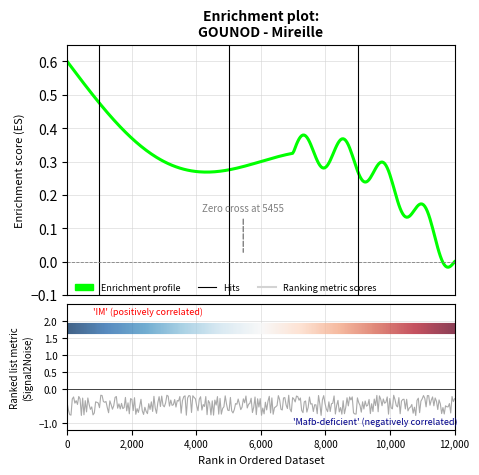

Does the chart display data point markers on the line(s)?

No